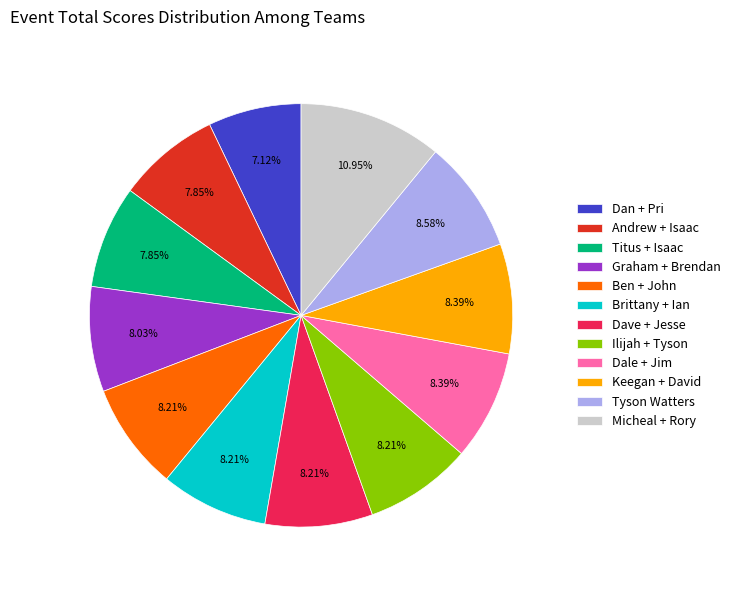

What is the largest slice in the pie chart?

Micheal + Rory